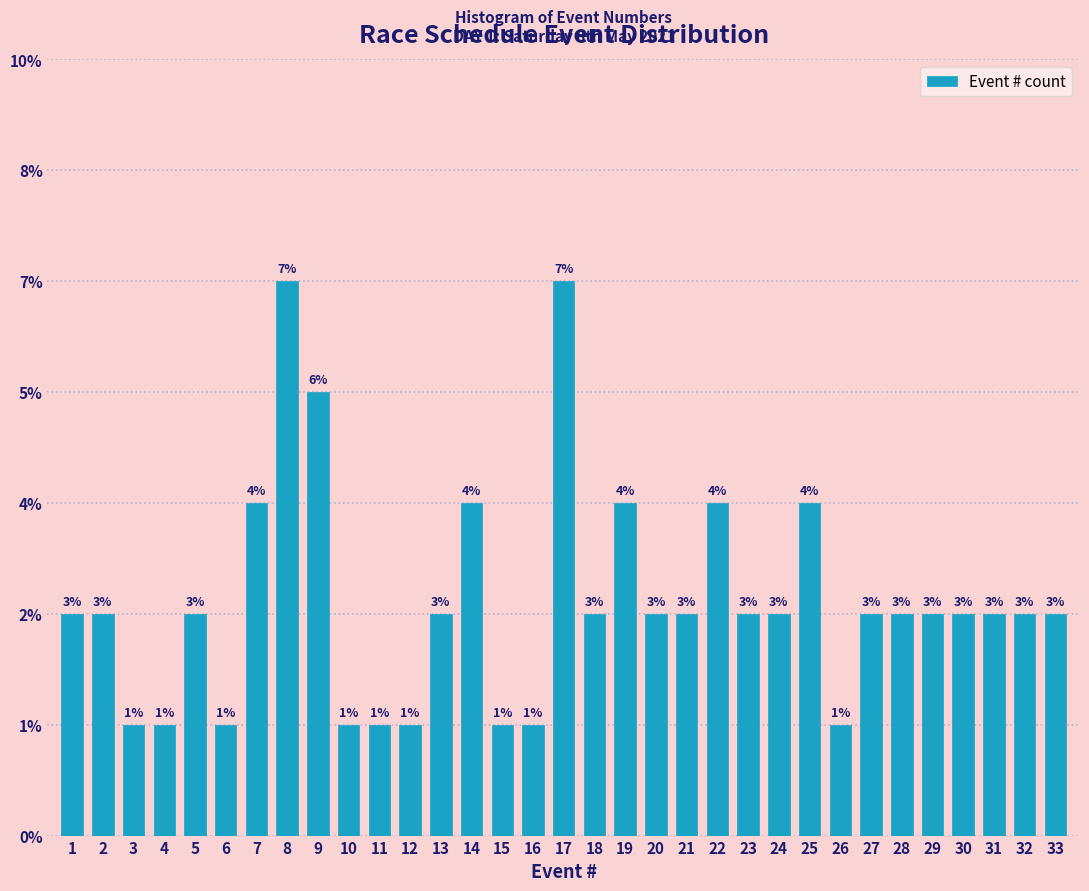

Are the bars horizontal?

No